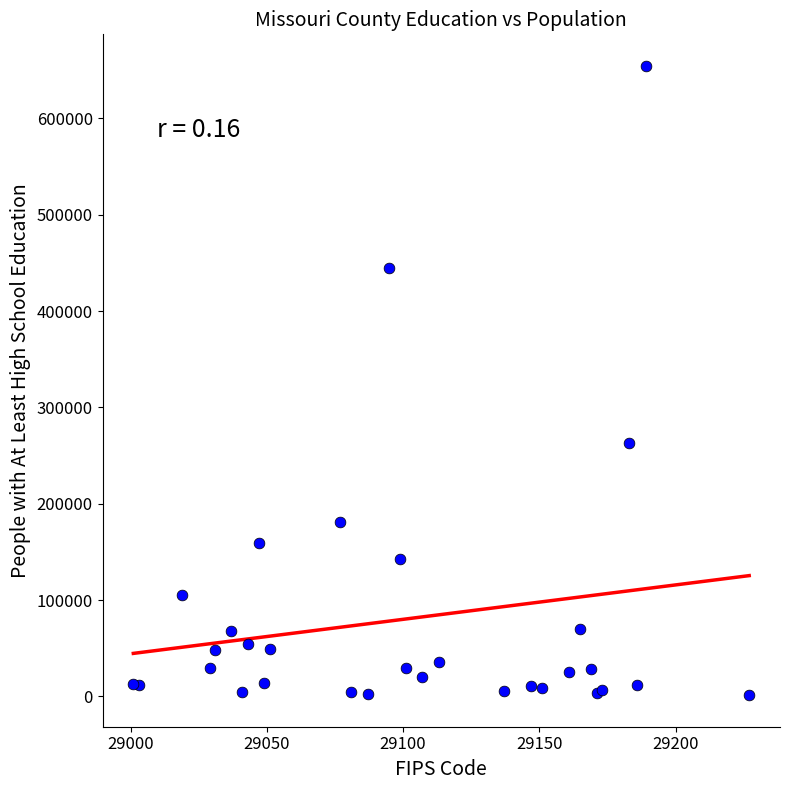

What Y value in the scatter plot is closest to 327879?

262565